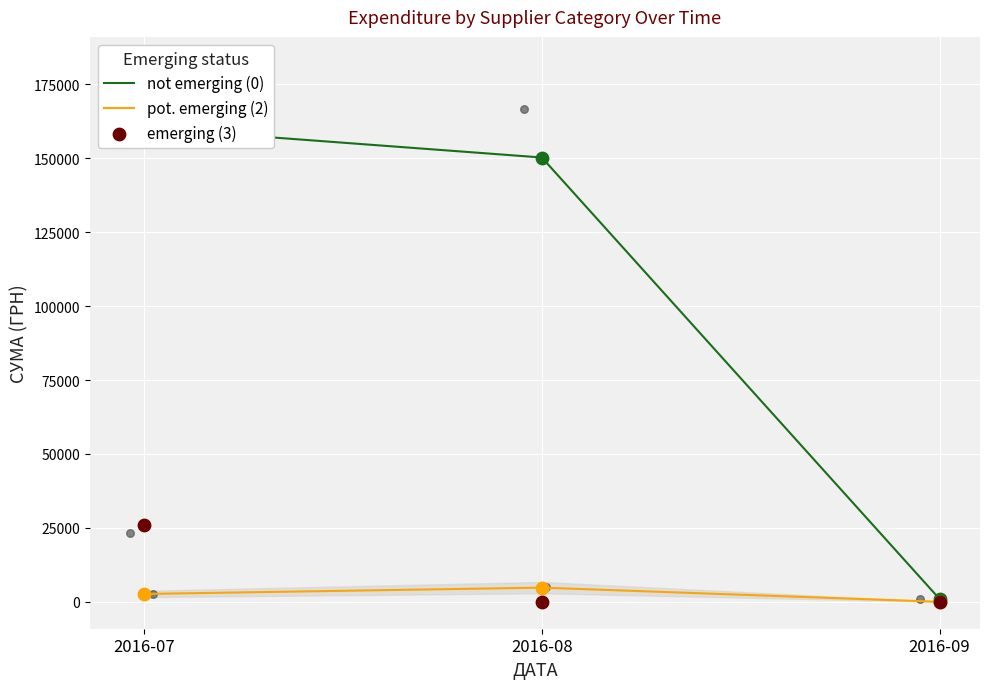

What is the total value across all series at 2016-07?

188748.1